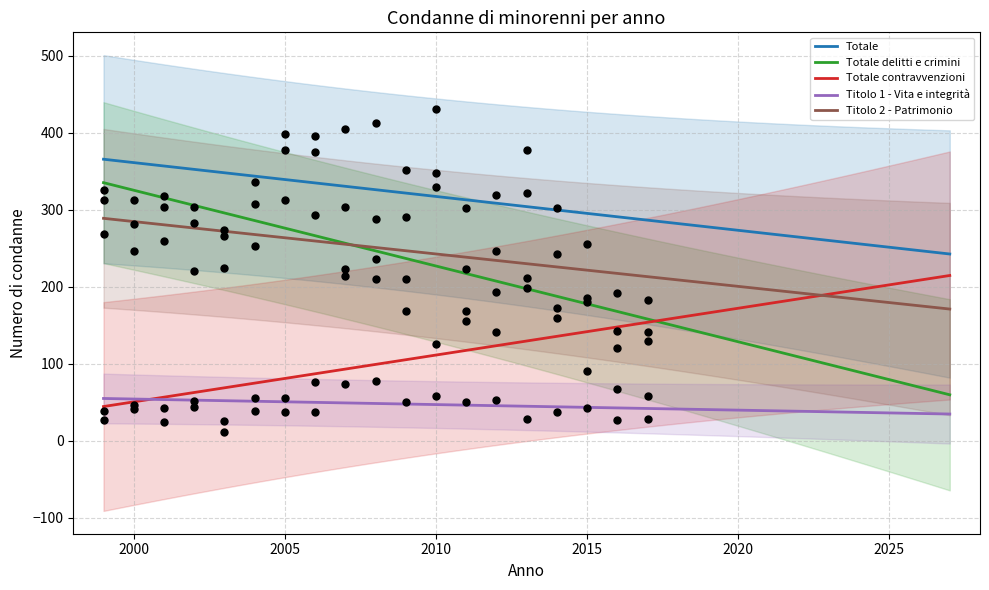

After their last crossing, which series has the higher values: Totale delitti e crimini or Titolo 2 - Patrimonio?

Titolo 2 - Patrimonio